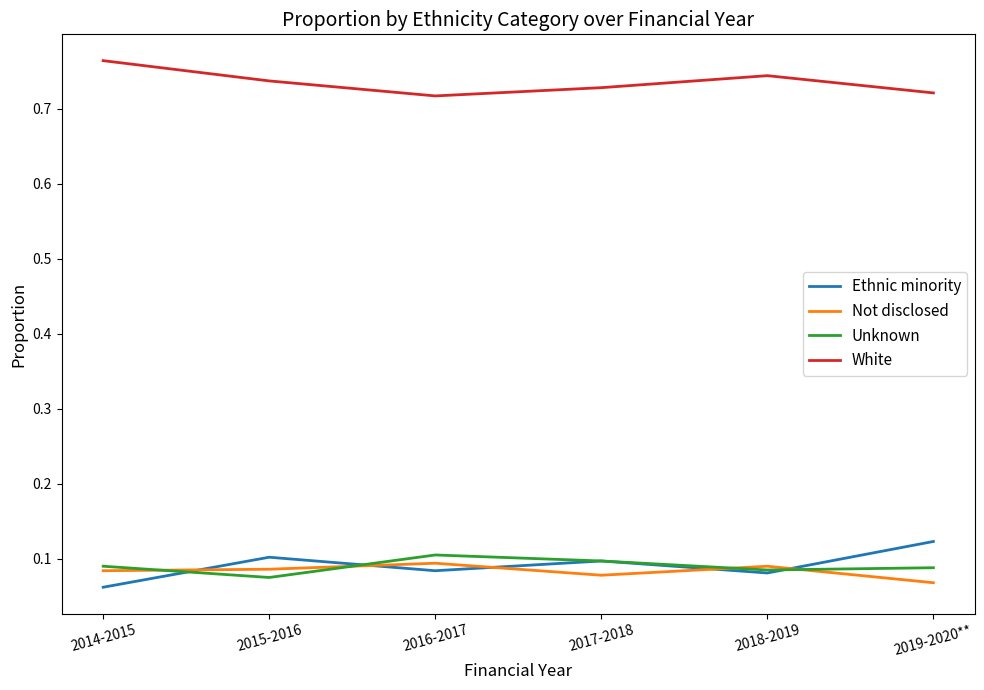

At which label is Ethnic minority closest to 0?

2014-2015